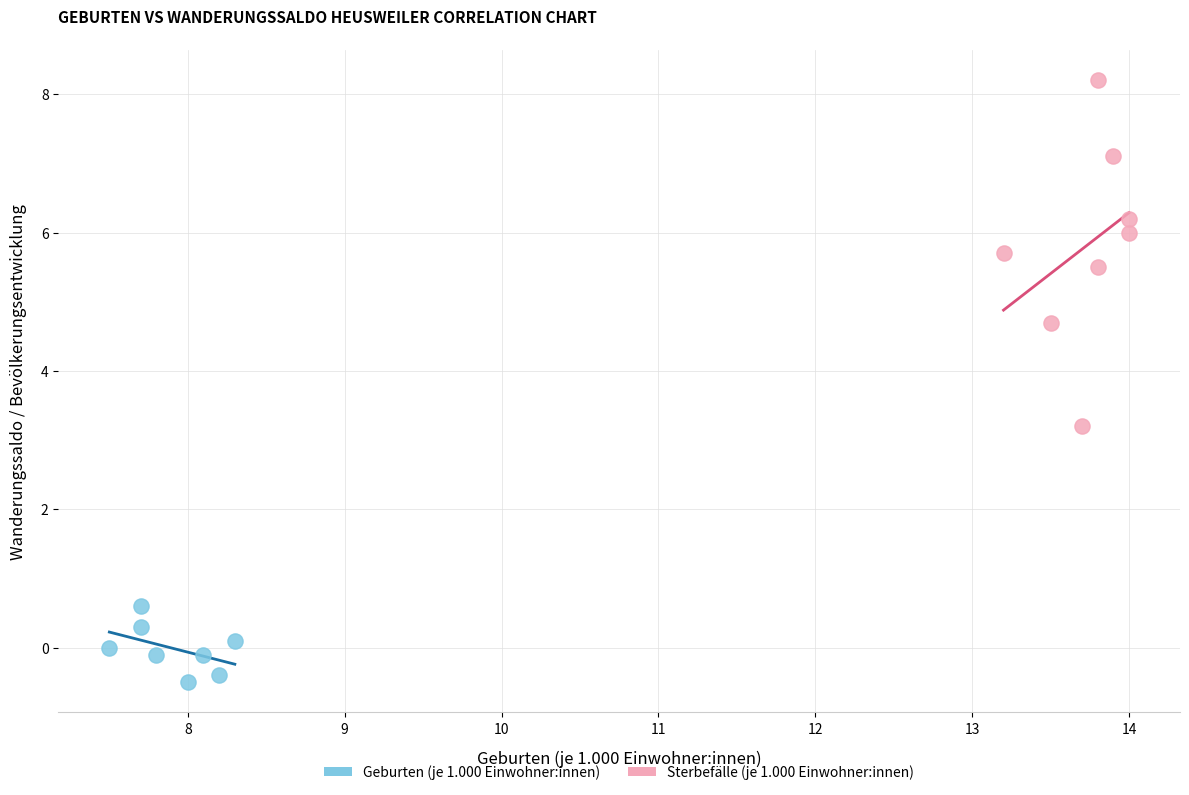

Which series contains the highest Y value?

Sterbefälle (je 1.000 Einwohner:innen)